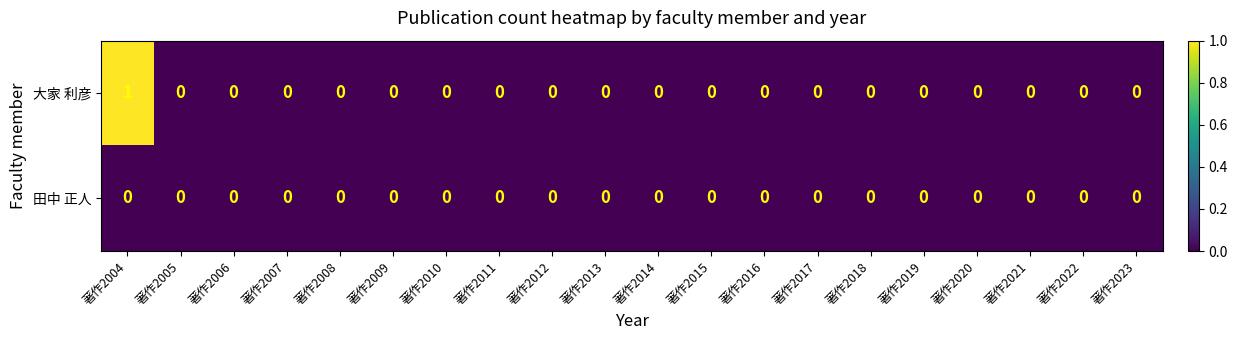

The value of 大家 利彦 at 著作2010 is 1. True or false?

False